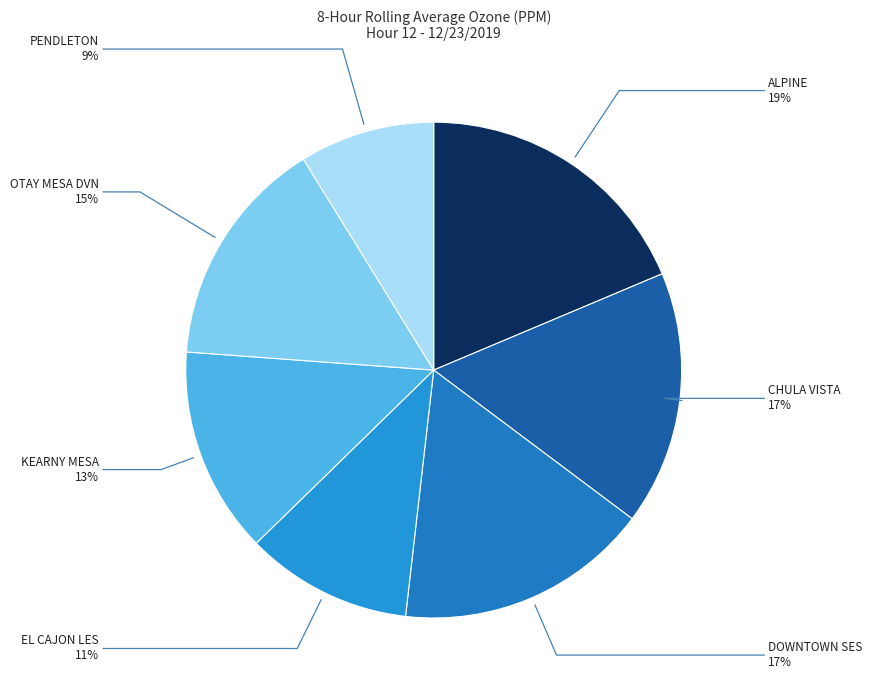

Does any single category account for the majority?

No